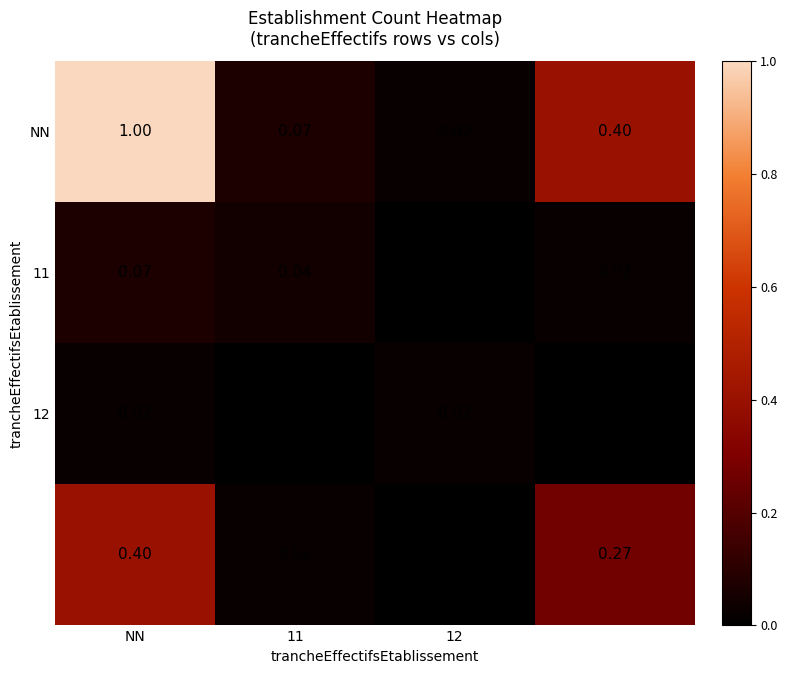

Count the number of data series in this chart.

4